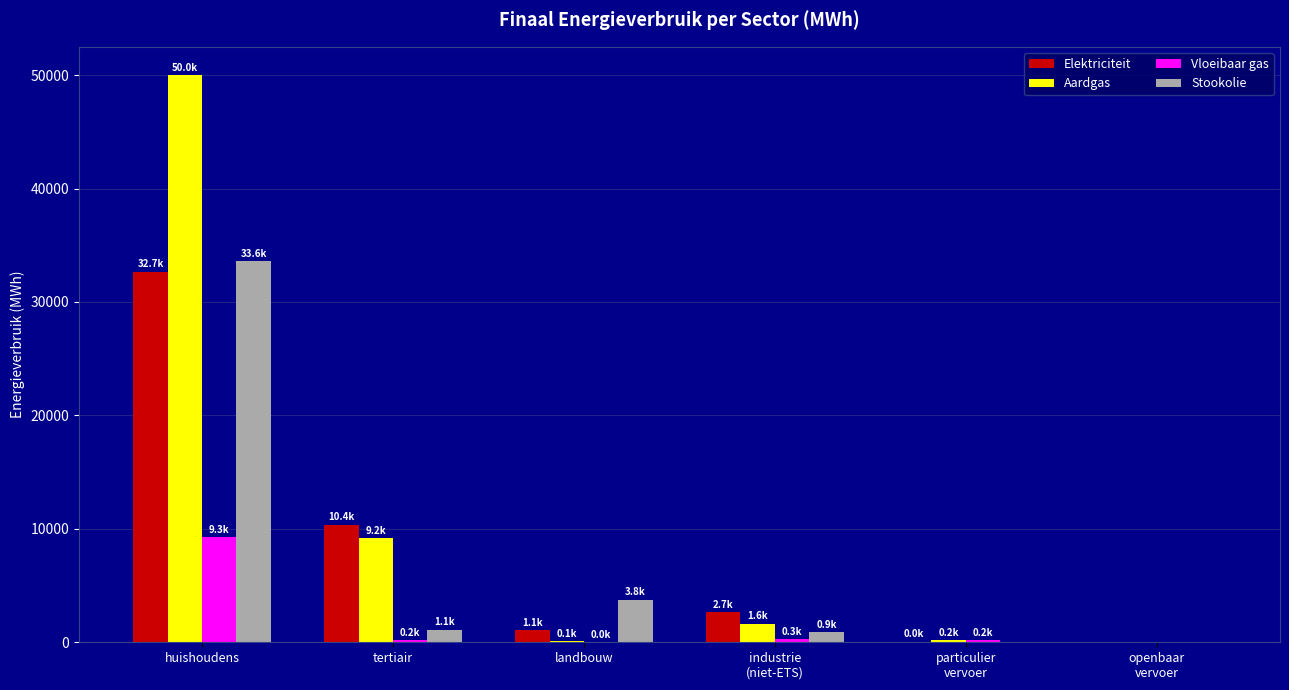

How many groups of bars are there?

6